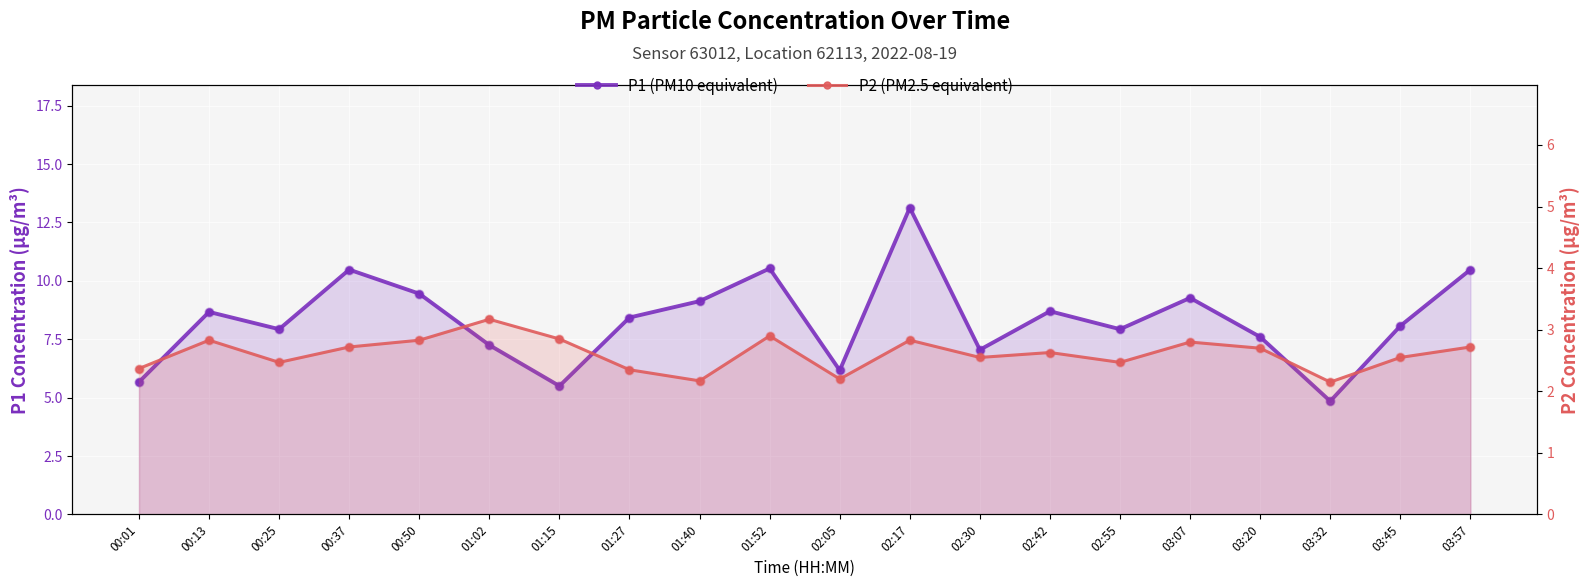

Which series reaches the maximum Y coordinate?

P1 (PM10 equivalent)